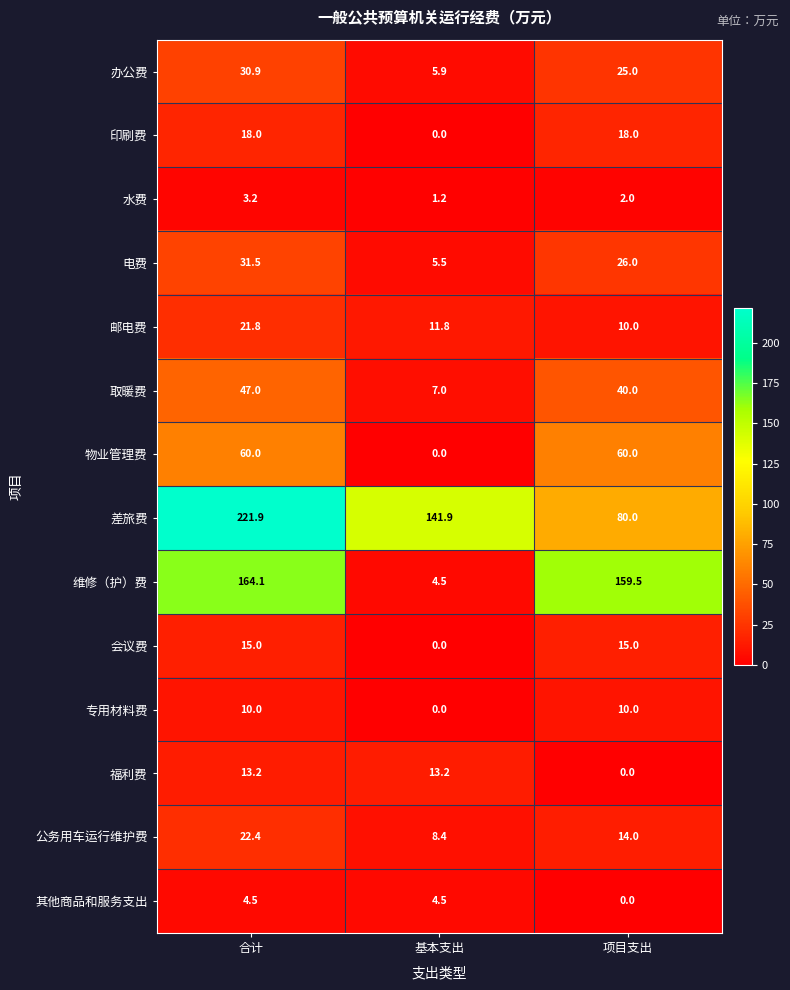

Rank the categories by 办公费 value from lowest to highest.

基本支出, 项目支出, 合计